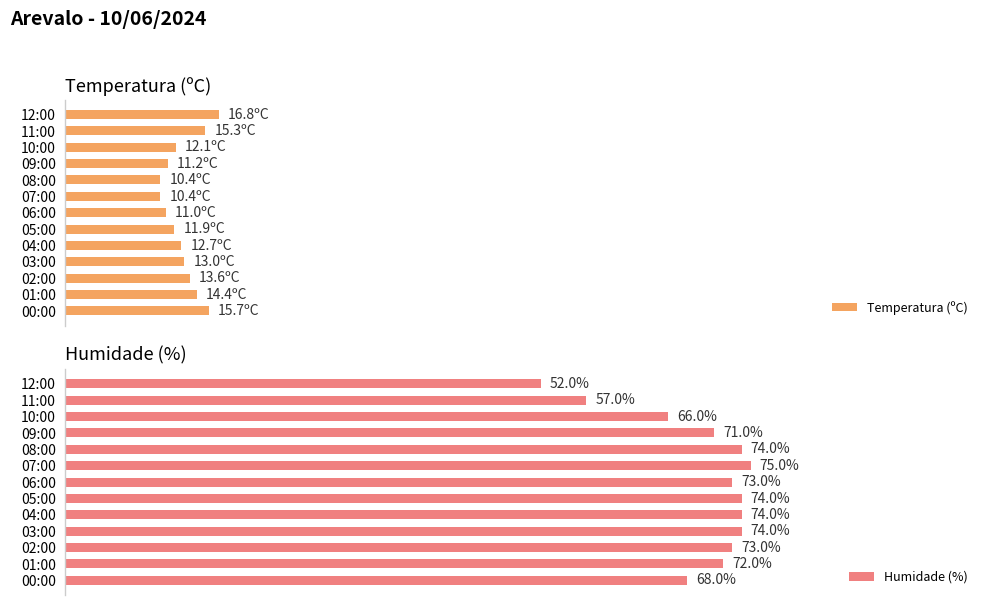

How many data points in Humidade (%) are above 73?

5